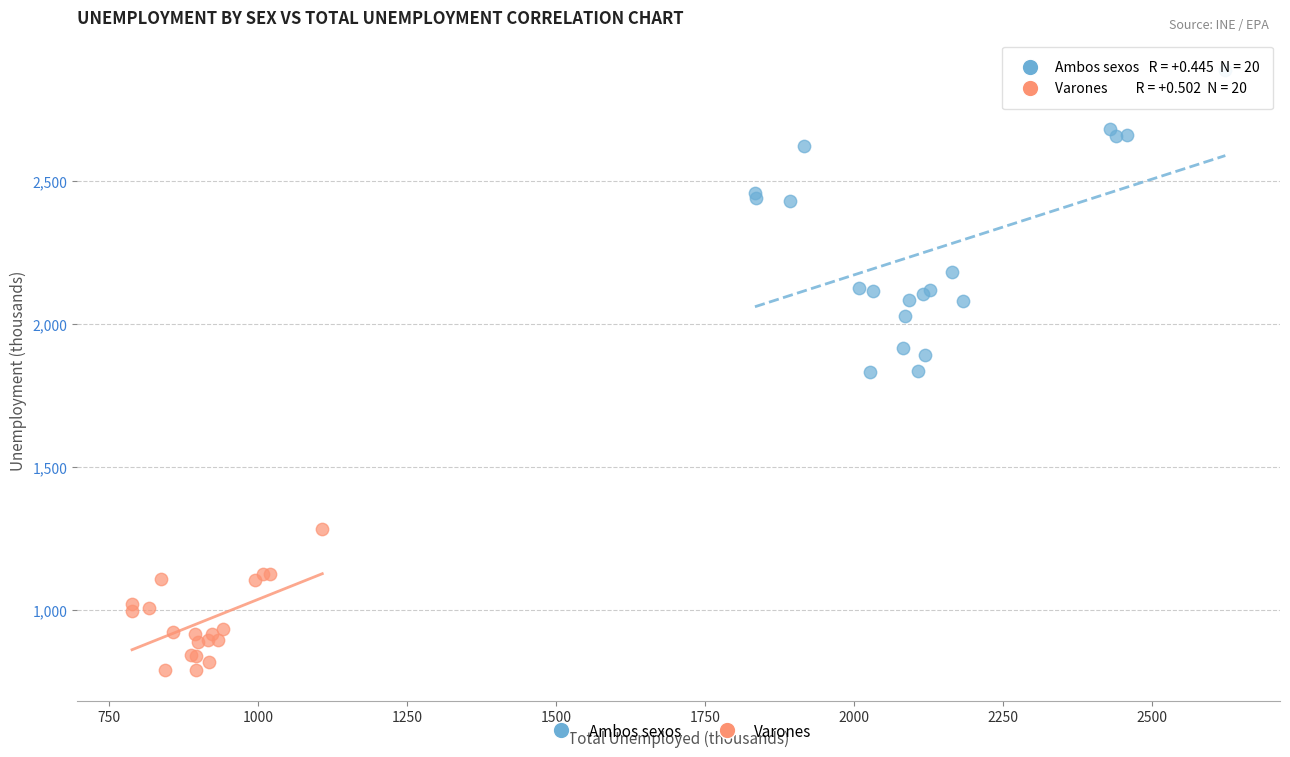

Which series has the largest Y range (max minus min)?

Ambos sexos